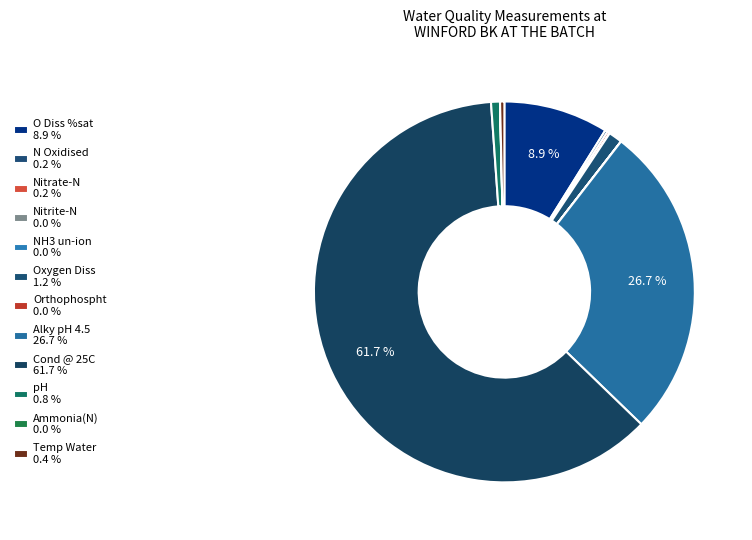

Is Orthophospht the majority of the pie?

No